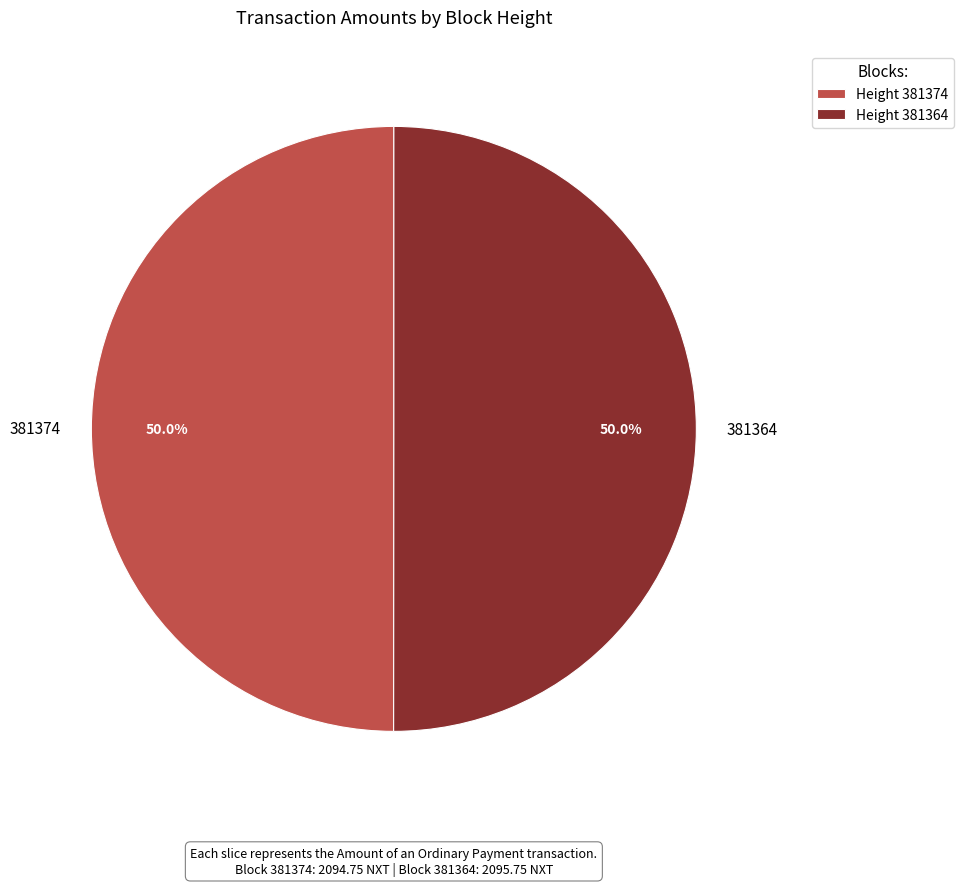

Count the number of slices in the pie.

2